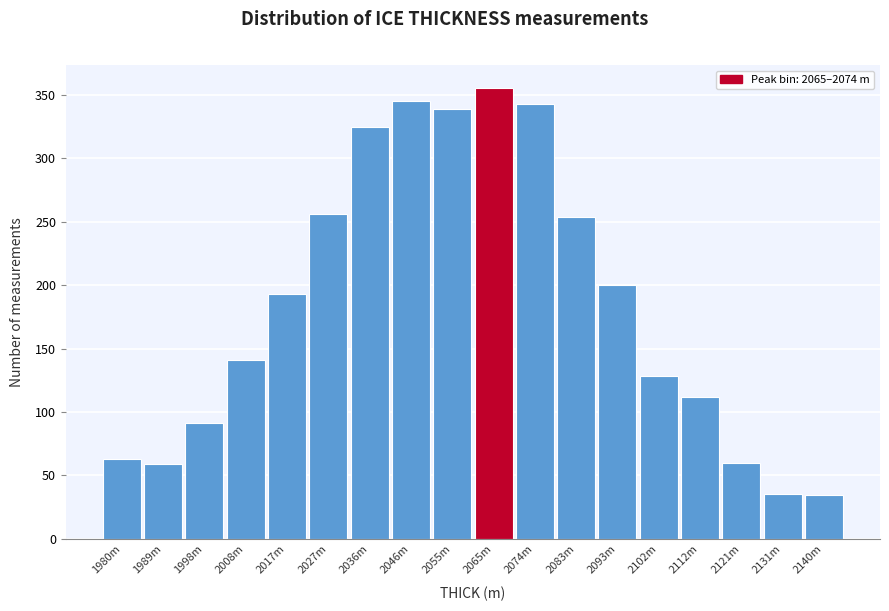

What is the value of the 5th bar from the left?

193